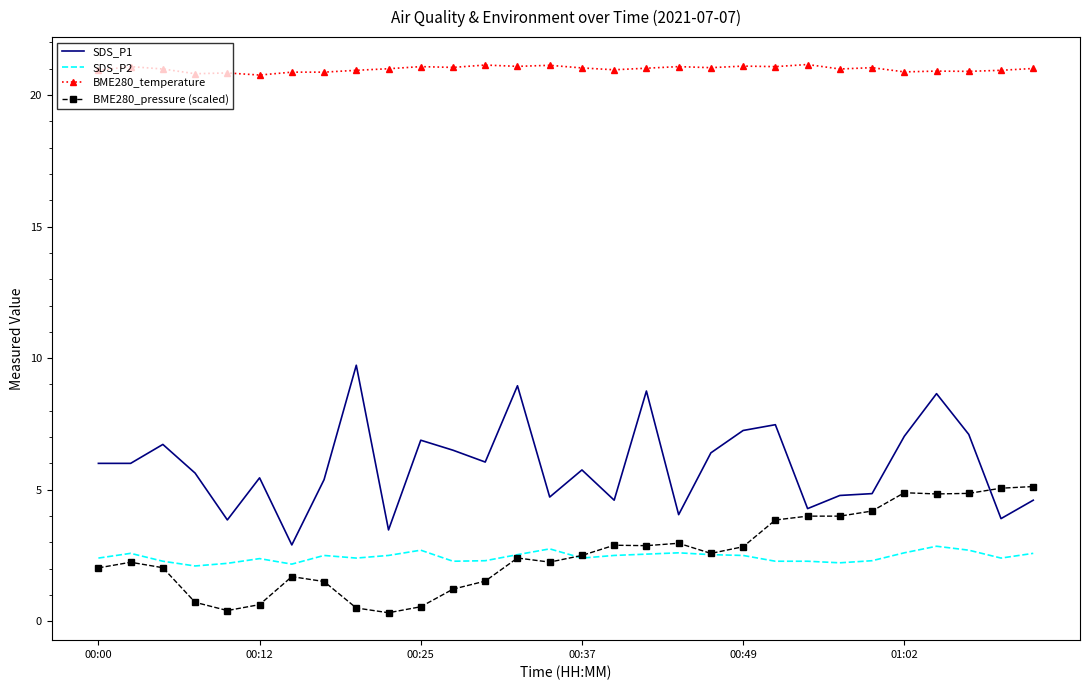

Which series ends up on top after the final intersection of SDS_P1 and BME280_pressure (scaled)?

BME280_pressure (scaled)